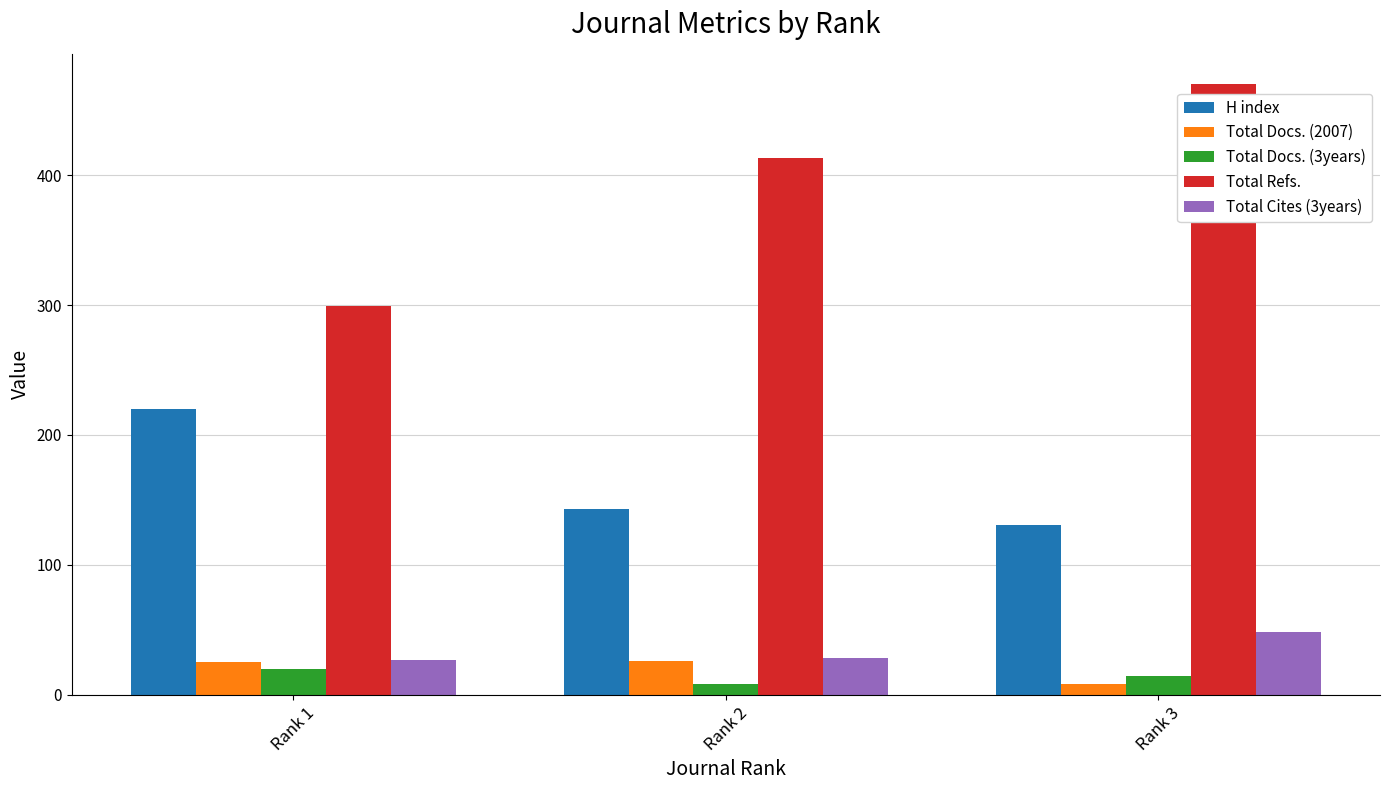

What is the maximum value for Total Docs. (3years)?

20